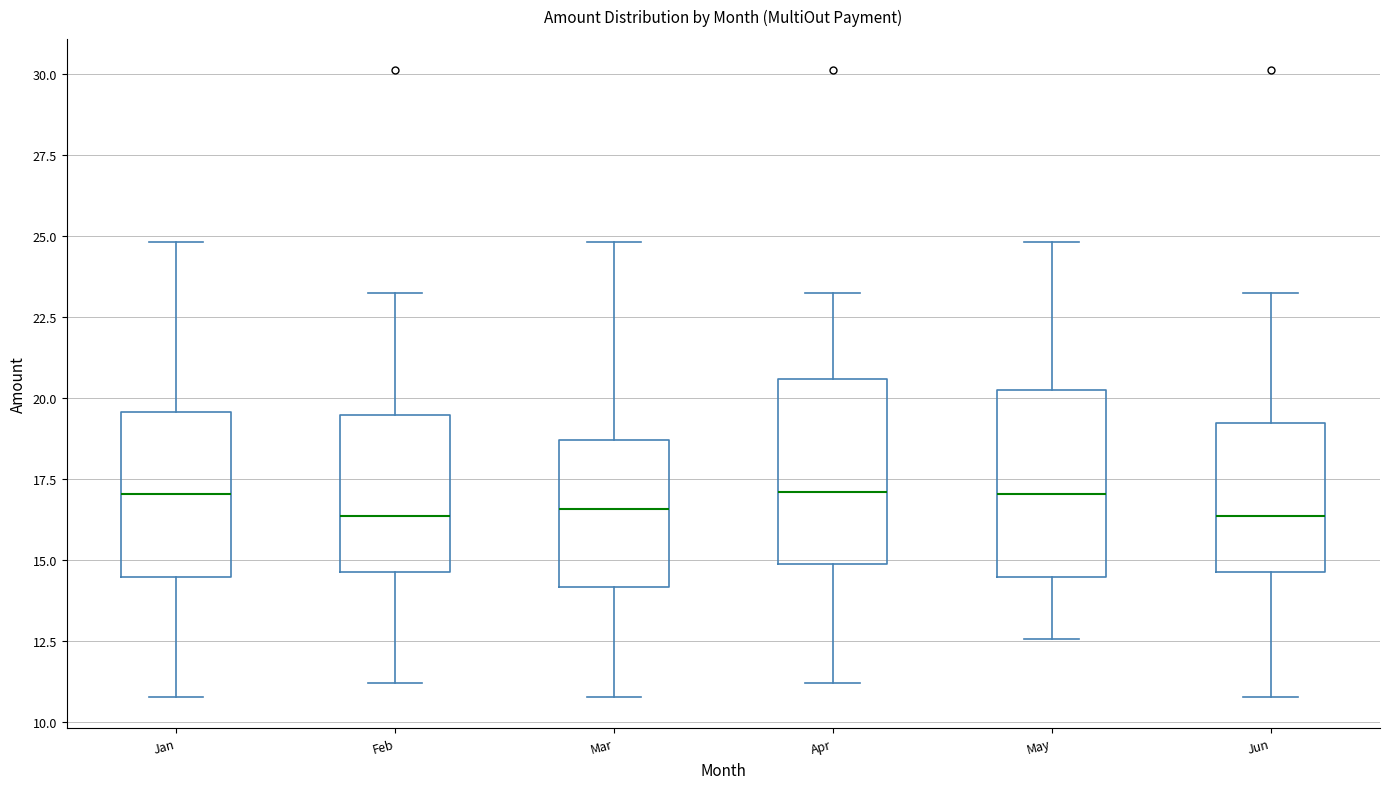

Where does the upper whisker of the box for Feb end on the y-axis? The values are not printed on the chart, so give them approximately, as read against the axis.

23.0